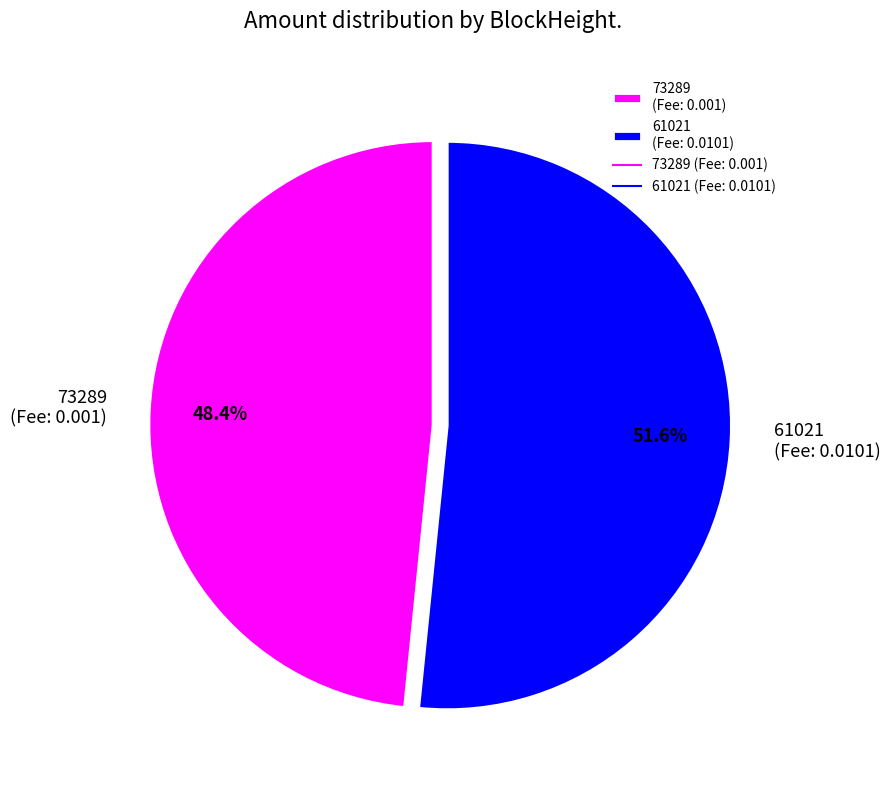

Which slice is the largest?

61021